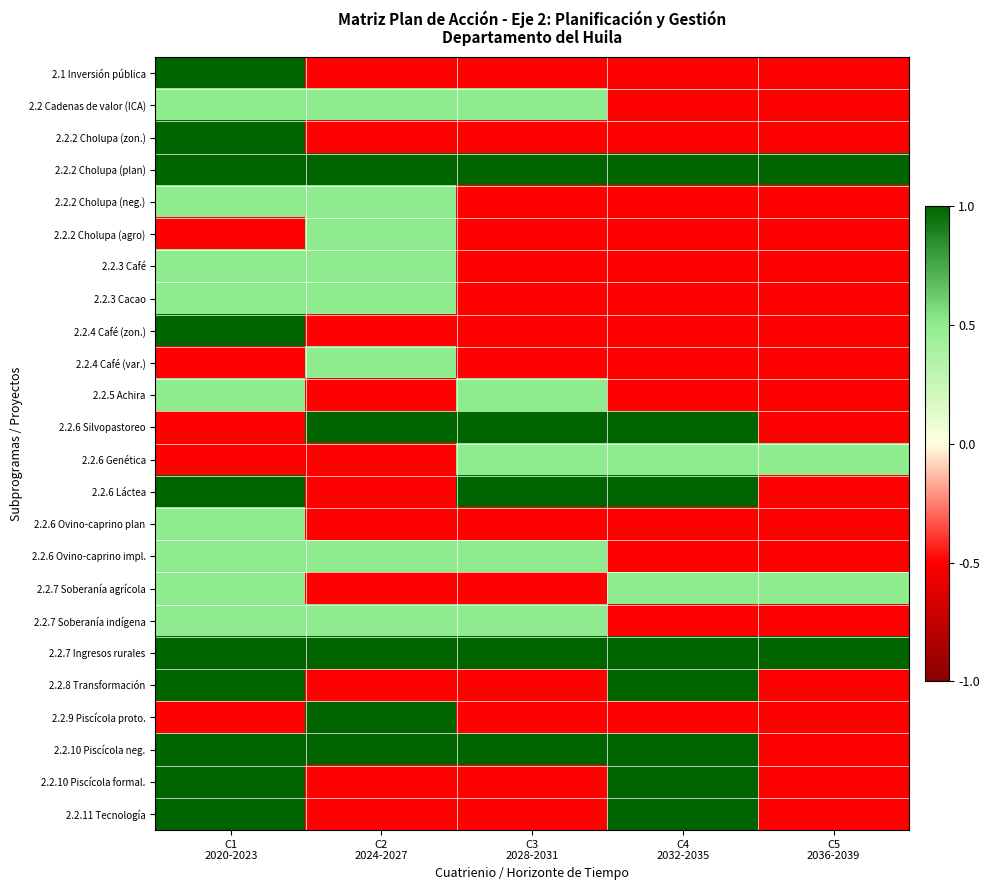

Reading left to right, transcribe all the data shown in this chart.

2.1 Inversión pública: C1
2020-2023=1.0	C2
2024-2027=-0.5	C3
2028-2031=-0.5	C4
2032-2035=-0.5	C5
2036-2039=-0.5
2.2 Cadenas de valor (ICA): C1
2020-2023=0.5	C2
2024-2027=0.5	C3
2028-2031=0.5	C4
2032-2035=-0.5	C5
2036-2039=-0.5
2.2.2 Cholupa (zon.): C1
2020-2023=1.0	C2
2024-2027=-0.5	C3
2028-2031=-0.5	C4
2032-2035=-0.5	C5
2036-2039=-0.5
2.2.2 Cholupa (plan): C1
2020-2023=1.0	C2
2024-2027=1.0	C3
2028-2031=1.0	C4
2032-2035=1.0	C5
2036-2039=1.0
2.2.2 Cholupa (neg.): C1
2020-2023=0.5	C2
2024-2027=0.5	C3
2028-2031=-0.5	C4
2032-2035=-0.5	C5
2036-2039=-0.5
2.2.2 Cholupa (agro): C1
2020-2023=-0.5	C2
2024-2027=0.5	C3
2028-2031=-0.5	C4
2032-2035=-0.5	C5
2036-2039=-0.5
2.2.3 Café: C1
2020-2023=0.5	C2
2024-2027=0.5	C3
2028-2031=-0.5	C4
2032-2035=-0.5	C5
2036-2039=-0.5
2.2.3 Cacao: C1
2020-2023=0.5	C2
2024-2027=0.5	C3
2028-2031=-0.5	C4
2032-2035=-0.5	C5
2036-2039=-0.5
2.2.4 Café (zon.): C1
2020-2023=1.0	C2
2024-2027=-0.5	C3
2028-2031=-0.5	C4
2032-2035=-0.5	C5
2036-2039=-0.5
2.2.4 Café (var.): C1
2020-2023=-0.5	C2
2024-2027=0.5	C3
2028-2031=-0.5	C4
2032-2035=-0.5	C5
2036-2039=-0.5
2.2.5 Achira: C1
2020-2023=0.5	C2
2024-2027=-0.5	C3
2028-2031=0.5	C4
2032-2035=-0.5	C5
2036-2039=-0.5
2.2.6 Silvopastoreo: C1
2020-2023=-0.5	C2
2024-2027=1.0	C3
2028-2031=1.0	C4
2032-2035=1.0	C5
2036-2039=-0.5
2.2.6 Genética: C1
2020-2023=-0.5	C2
2024-2027=-0.5	C3
2028-2031=0.5	C4
2032-2035=0.5	C5
2036-2039=0.5
2.2.6 Láctea: C1
2020-2023=1.0	C2
2024-2027=-0.5	C3
2028-2031=1.0	C4
2032-2035=1.0	C5
2036-2039=-0.5
2.2.6 Ovino-caprino plan: C1
2020-2023=0.5	C2
2024-2027=-0.5	C3
2028-2031=-0.5	C4
2032-2035=-0.5	C5
2036-2039=-0.5
2.2.6 Ovino-caprino impl.: C1
2020-2023=0.5	C2
2024-2027=0.5	C3
2028-2031=0.5	C4
2032-2035=-0.5	C5
2036-2039=-0.5
2.2.7 Soberanía agrícola: C1
2020-2023=0.5	C2
2024-2027=-0.5	C3
2028-2031=-0.5	C4
2032-2035=0.5	C5
2036-2039=0.5
2.2.7 Soberanía indígena: C1
2020-2023=0.5	C2
2024-2027=0.5	C3
2028-2031=0.5	C4
2032-2035=-0.5	C5
2036-2039=-0.5
2.2.7 Ingresos rurales: C1
2020-2023=1.0	C2
2024-2027=1.0	C3
2028-2031=1.0	C4
2032-2035=1.0	C5
2036-2039=1.0
2.2.8 Transformación: C1
2020-2023=1.0	C2
2024-2027=-0.5	C3
2028-2031=-0.5	C4
2032-2035=1.0	C5
2036-2039=-0.5
2.2.9 Piscícola proto.: C1
2020-2023=-0.5	C2
2024-2027=1.0	C3
2028-2031=-0.5	C4
2032-2035=-0.5	C5
2036-2039=-0.5
2.2.10 Piscícola neg.: C1
2020-2023=1.0	C2
2024-2027=1.0	C3
2028-2031=1.0	C4
2032-2035=1.0	C5
2036-2039=-0.5
2.2.10 Piscícola formal.: C1
2020-2023=1.0	C2
2024-2027=-0.5	C3
2028-2031=-0.5	C4
2032-2035=1.0	C5
2036-2039=-0.5
2.2.11 Tecnología: C1
2020-2023=1.0	C2
2024-2027=-0.5	C3
2028-2031=-0.5	C4
2032-2035=1.0	C5
2036-2039=-0.5